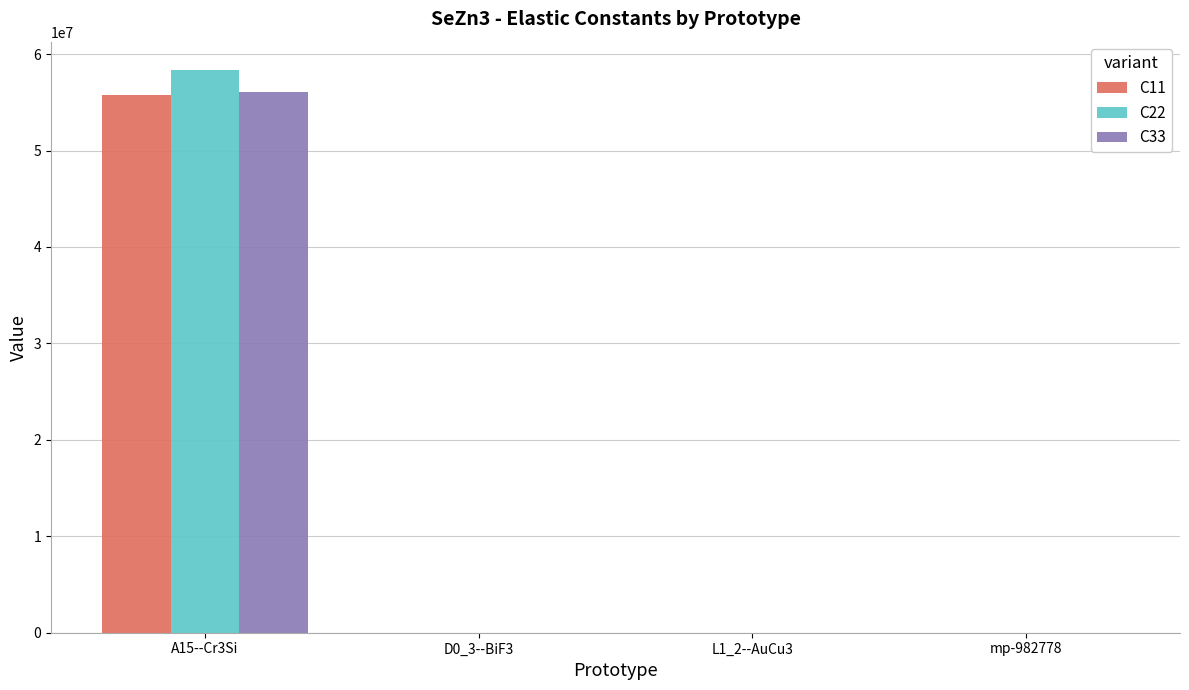

At which label does C11 reach its peak?

A15--Cr3Si